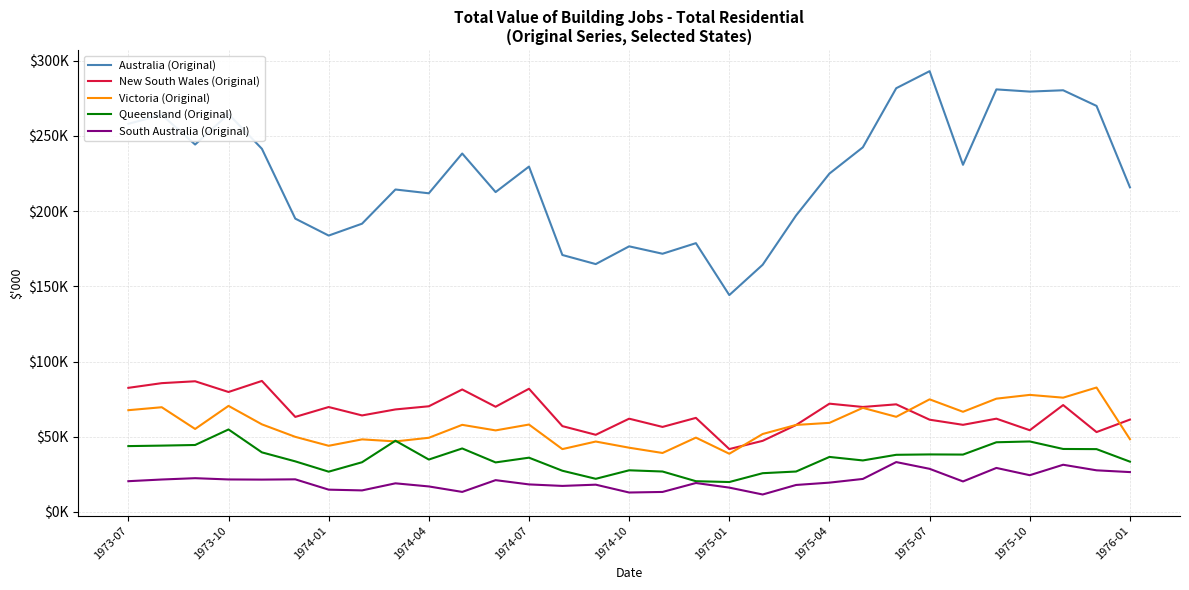

What is the maximum value for Victoria (Original)?

82731